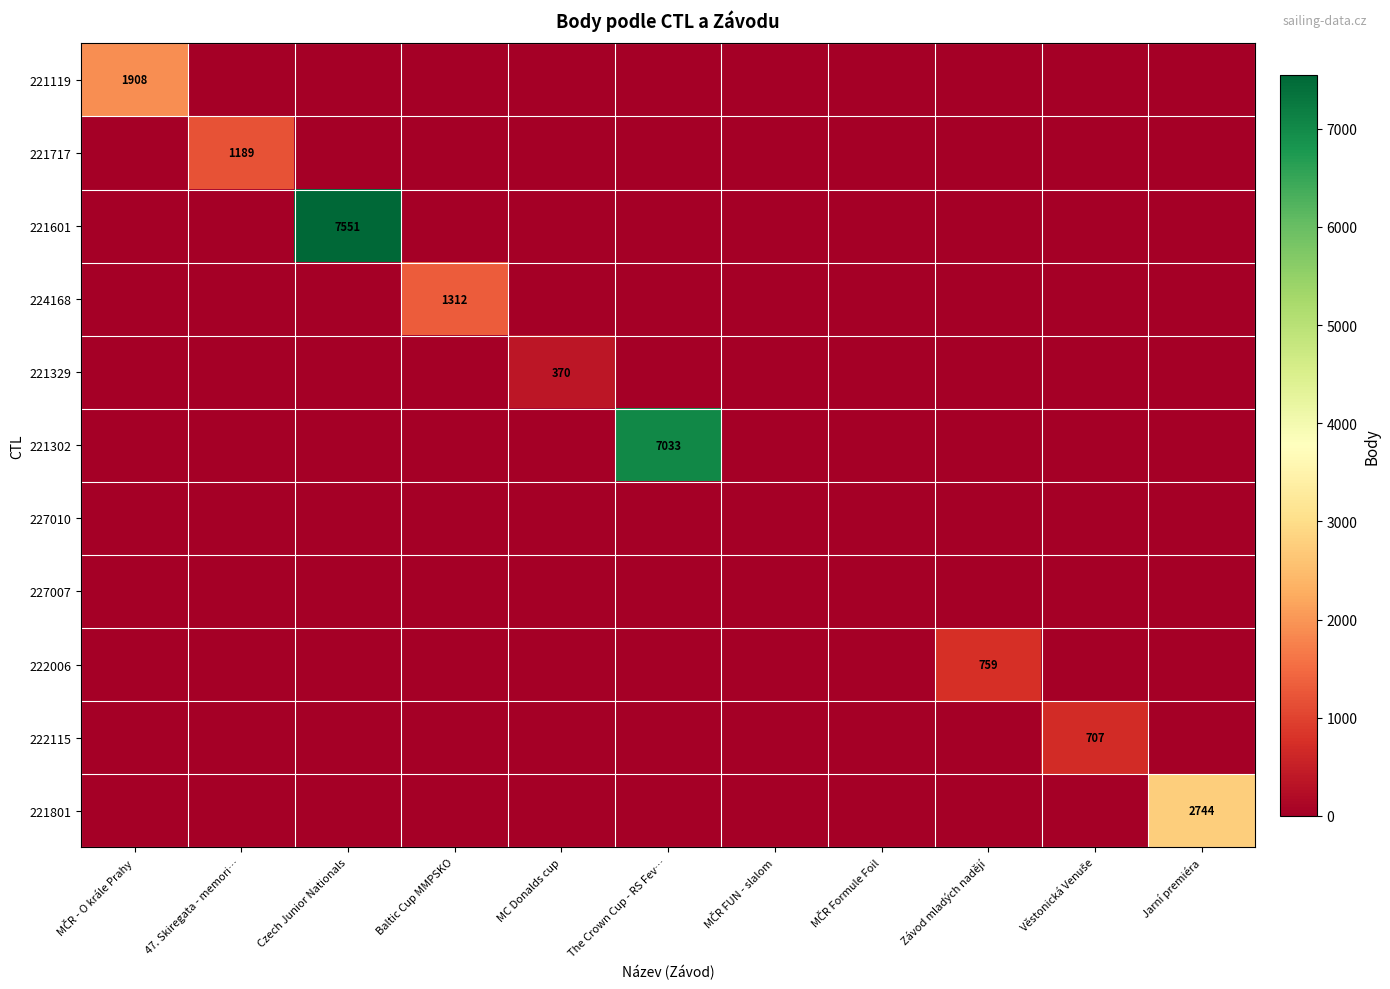

At which label is 227007 closest to 0?

MČR - O krále Prahy